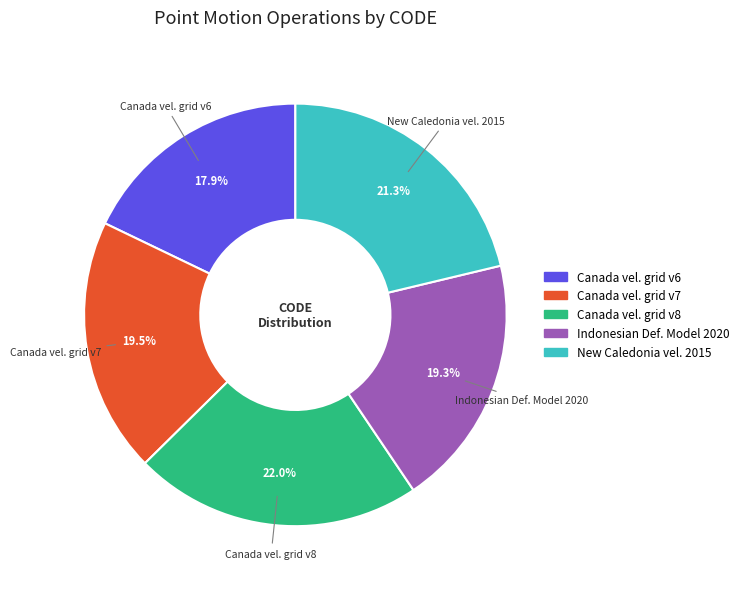

Is there a majority slice in this chart?

No